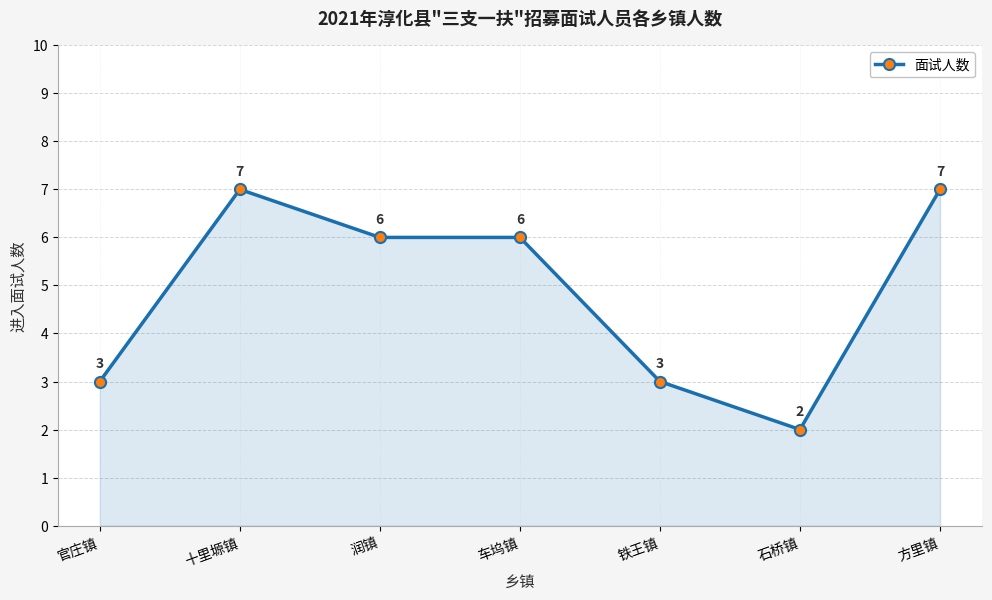

What position from the left is 润镇?

3